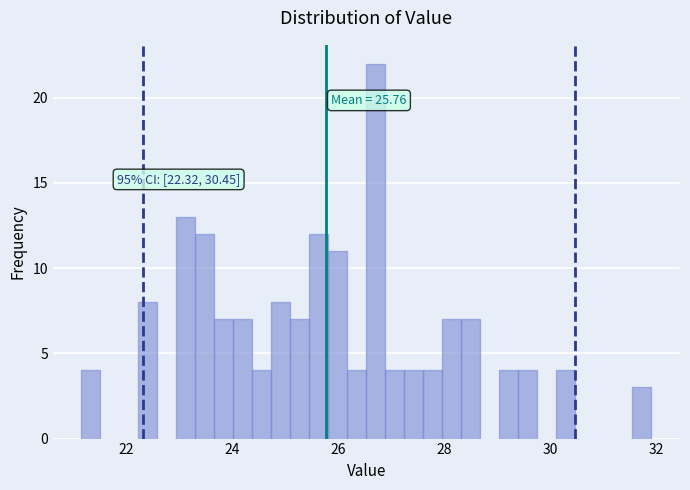

Read against the x-axis, roughly where is the centre of the tallest bar?

26.8